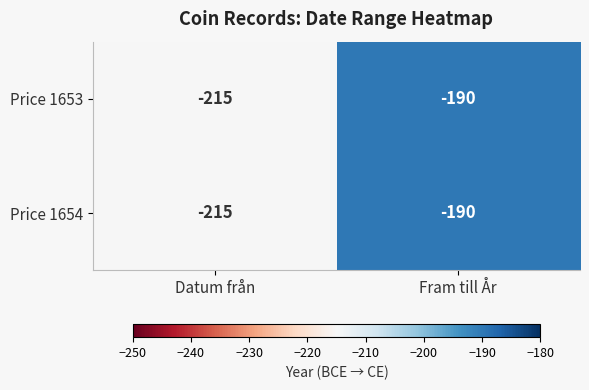

What is the sum of all Price 1654 values?

-405